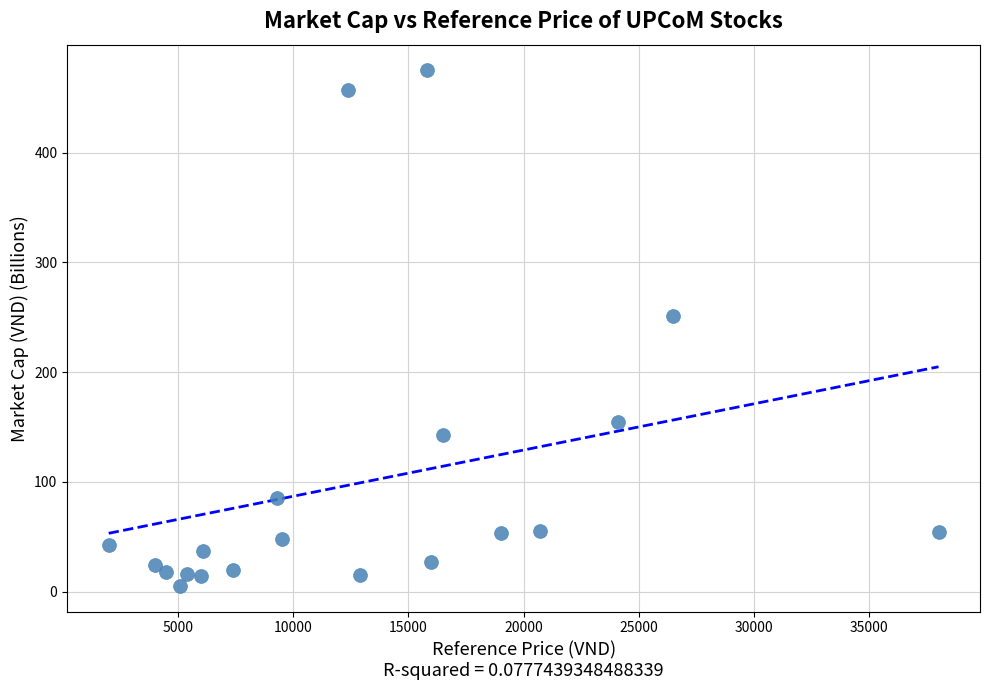

What Y value in the scatter plot is closest to 240?

251.0